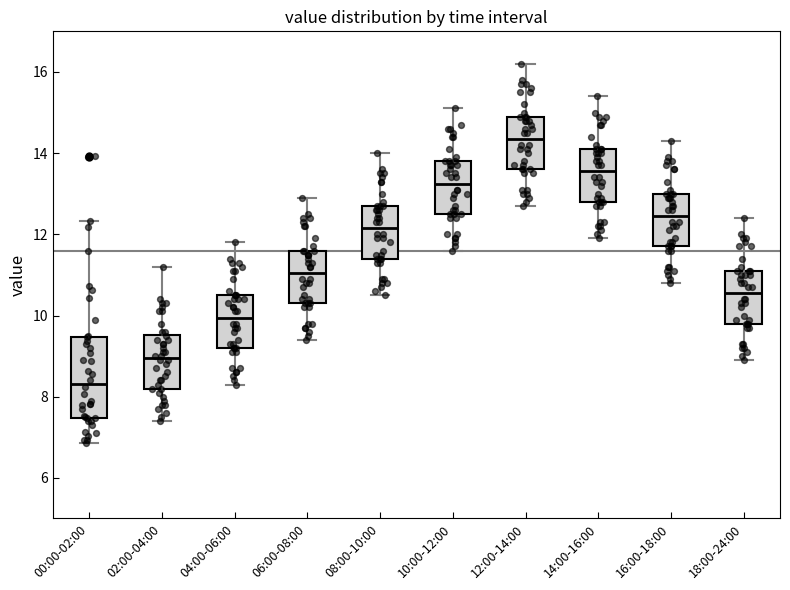

Which box's median line is the highest?

12:00-14:00